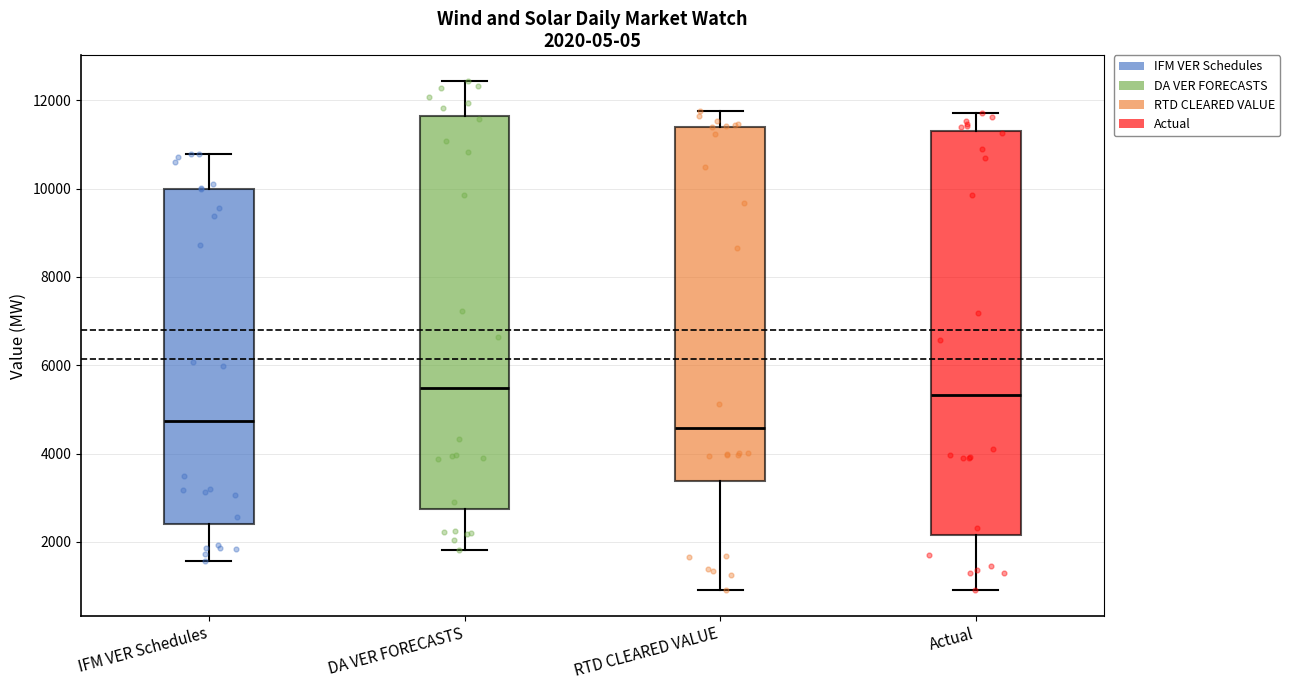

Comparing the boxes themselves (not the whiskers), which one is the tallest?

Actual